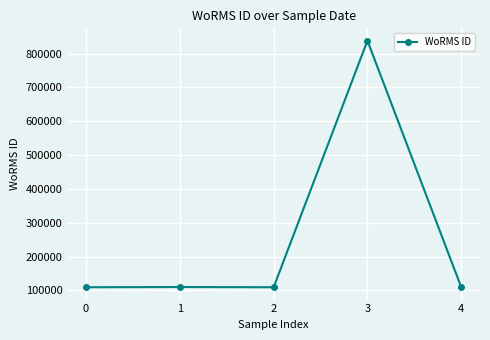

What is the value of the 3rd point from the left?

109545